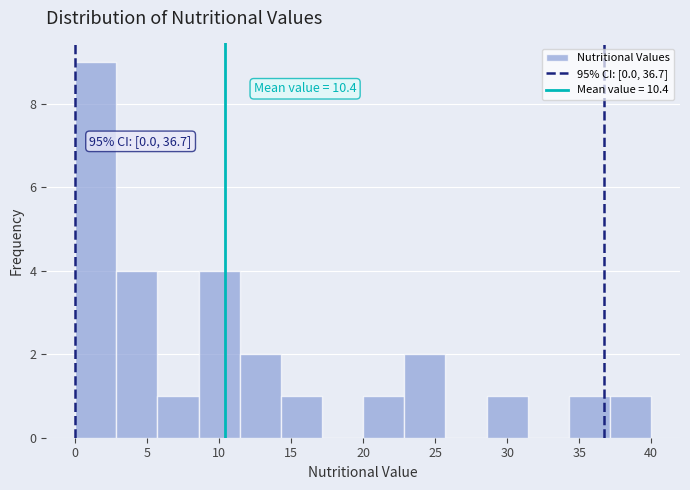

Over which range of the x-axis is the bar tallest?

0.0 to 3.0